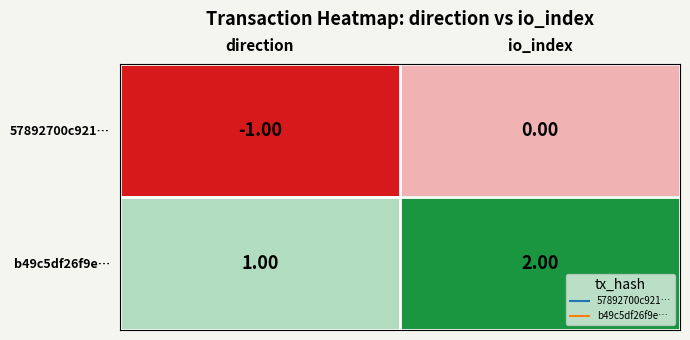

Where is 57892700c921… nearest to the value 0?

io_index